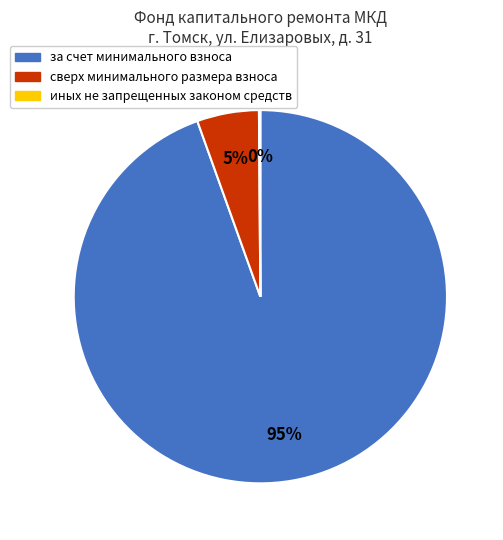

Combined, do сверх минимального размера взноса and за счет минимального взноса account for over 50%?

Yes